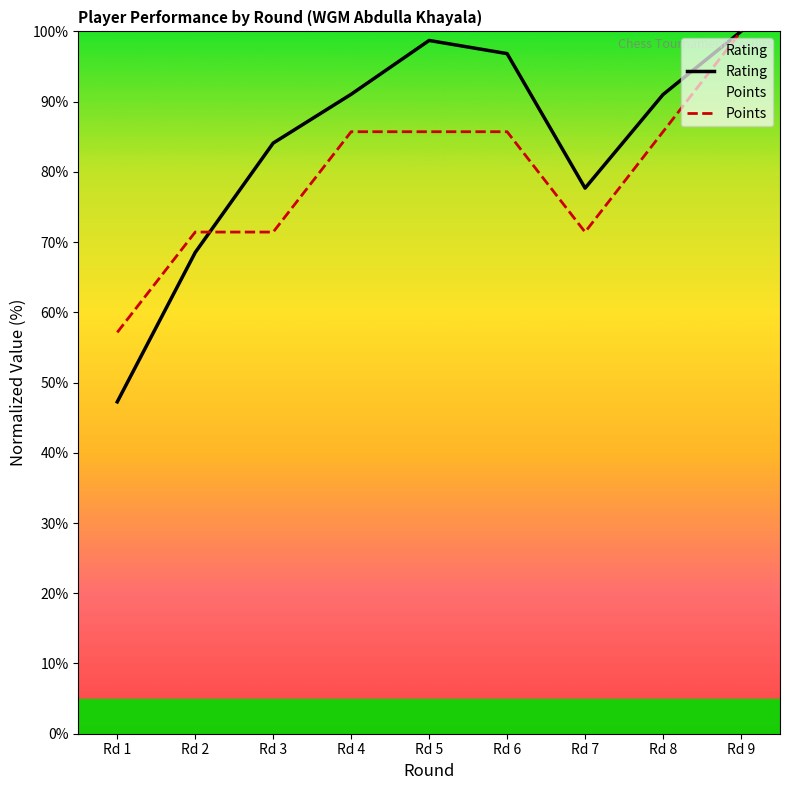

Count the number of data series in this chart.

2